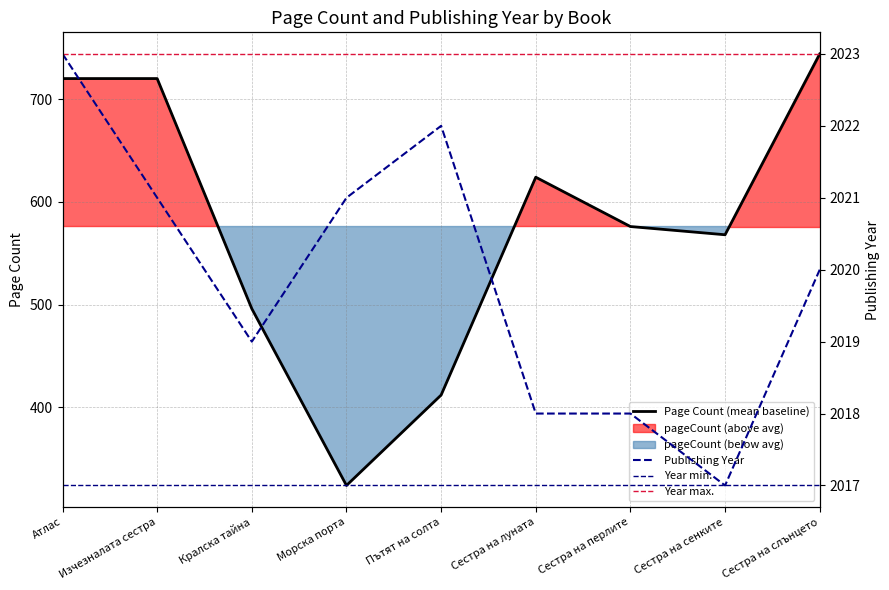

List the labels in order of Year min. value, largest first.

Атлас, Изчезналата сестра, Кралска тайна, Морска порта, Пътят на солта, Сестра на луната, Сестра на перлите, Сестра на сенките, Сестра на слънцето